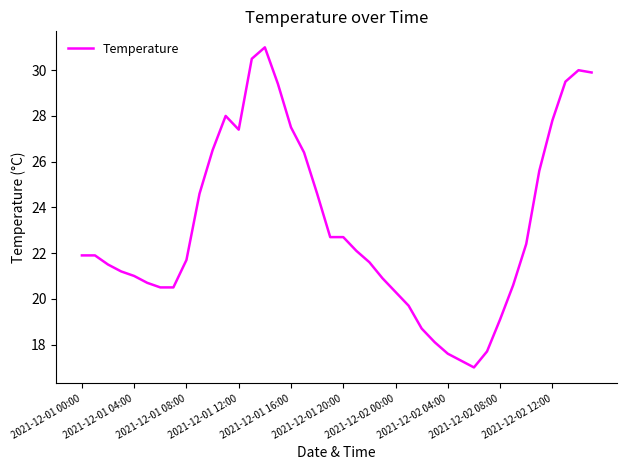

What is the maximum value shown in the chart?

31.0